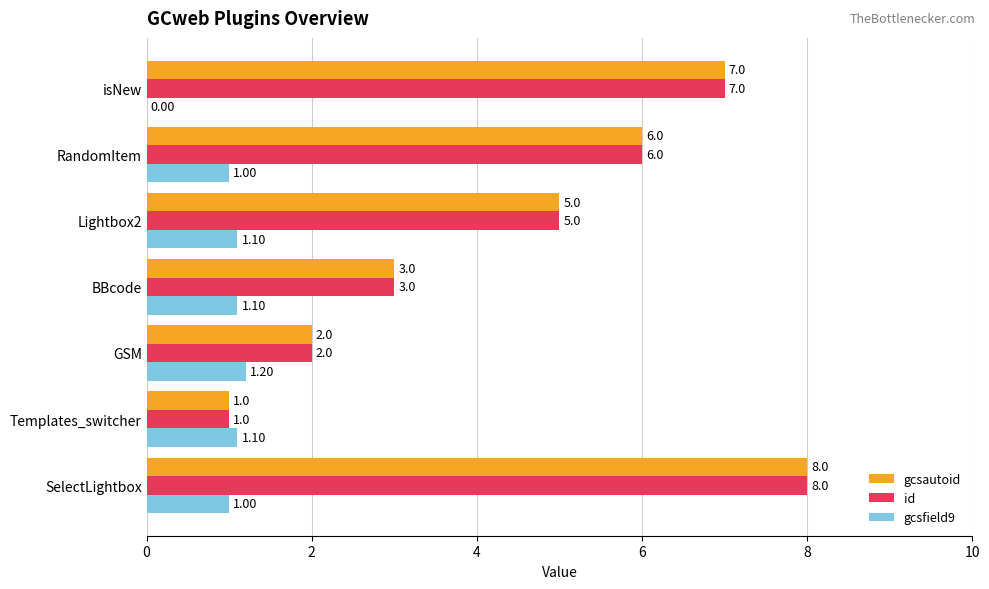

How many values in gcsfield9 are above zero?

6